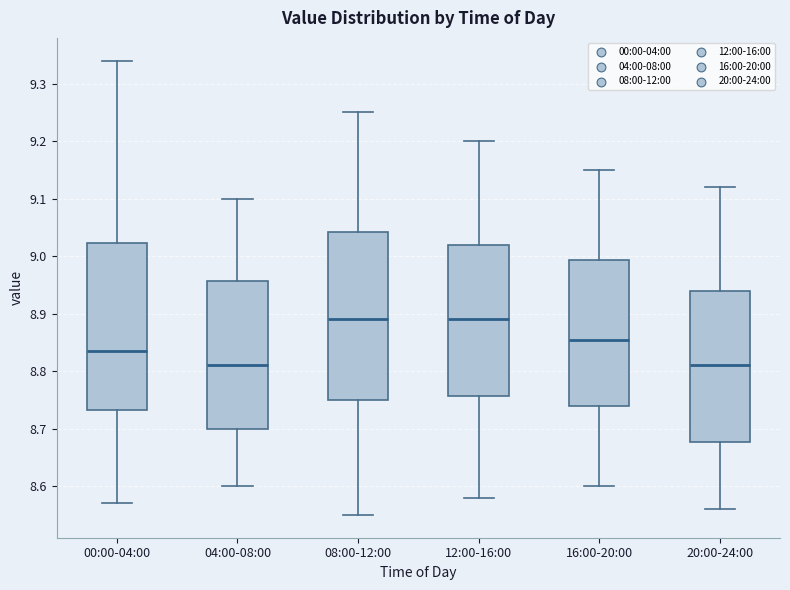

Where is the upper edge of the box for 04:00-08:00 on the y-axis? The values are not printed on the chart, so give them approximately, as read against the axis.

8.96